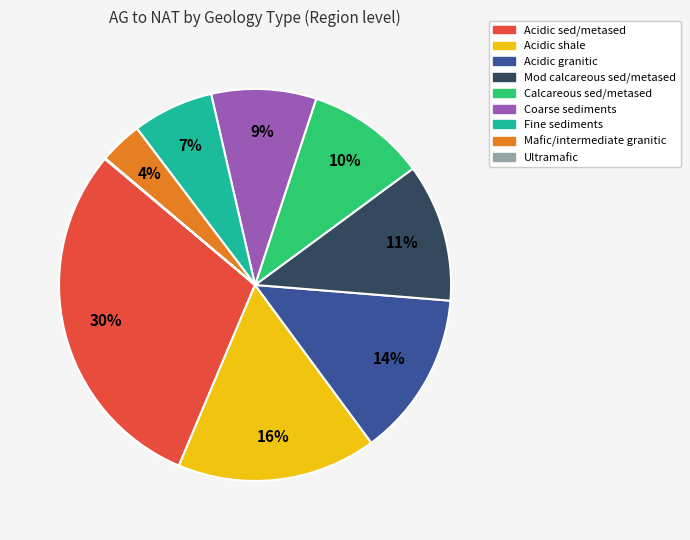

Between Mod calcareous sed/metased and Acidic shale, which is larger?

Acidic shale